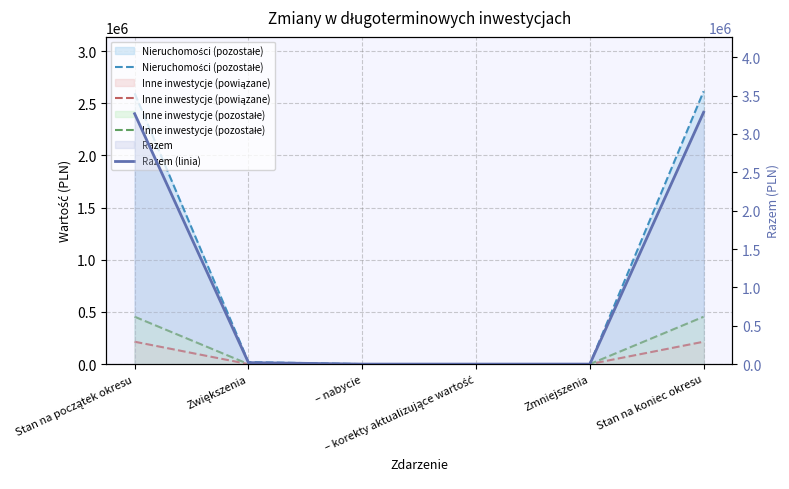

At how many categories does at least one series exceed 26534?

2